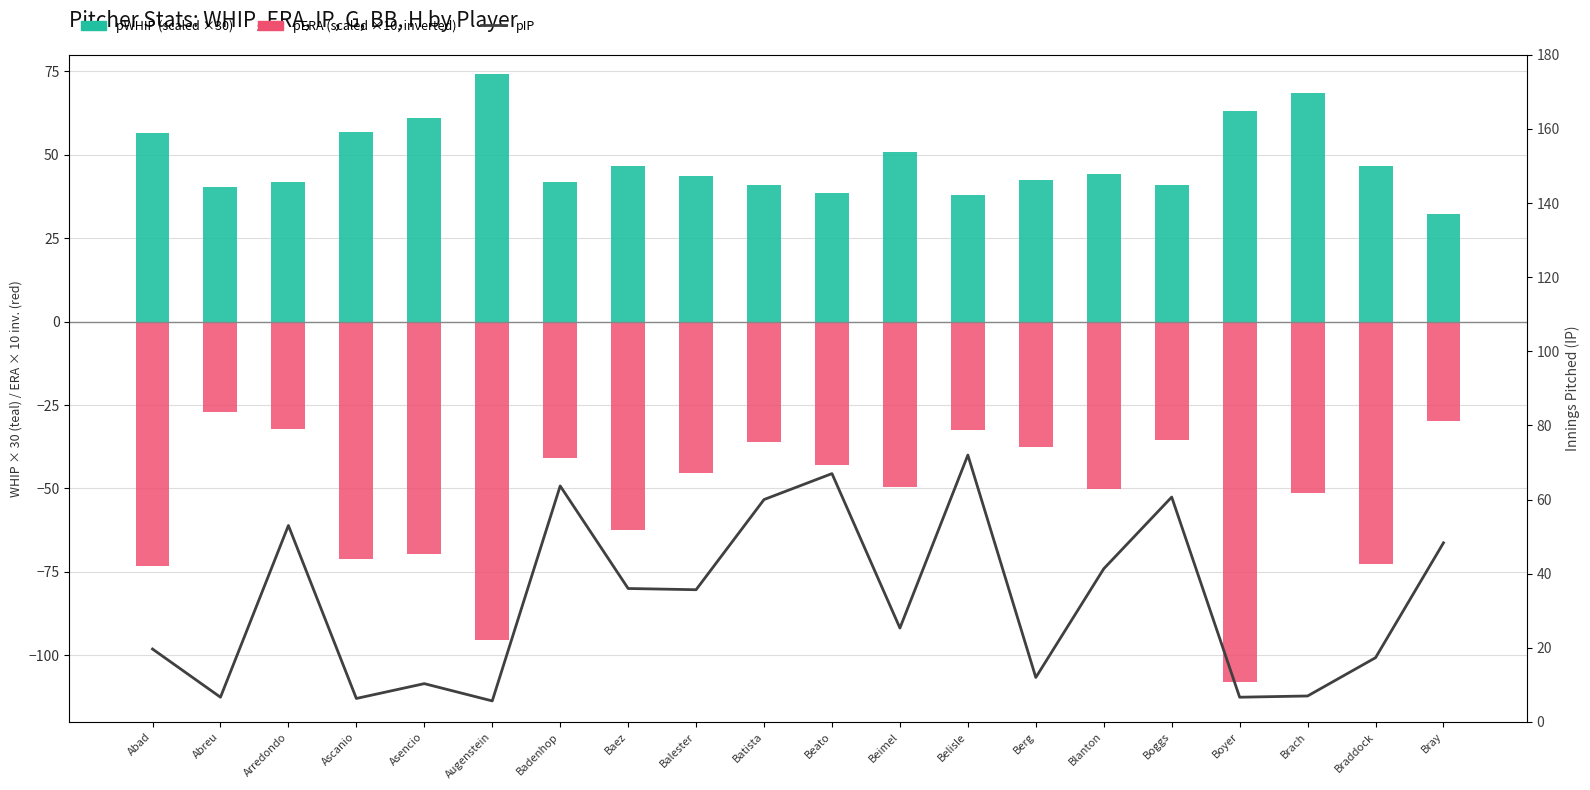

Rank the series at Balester from highest to lowest value.

pWHIP, pIP, pERA